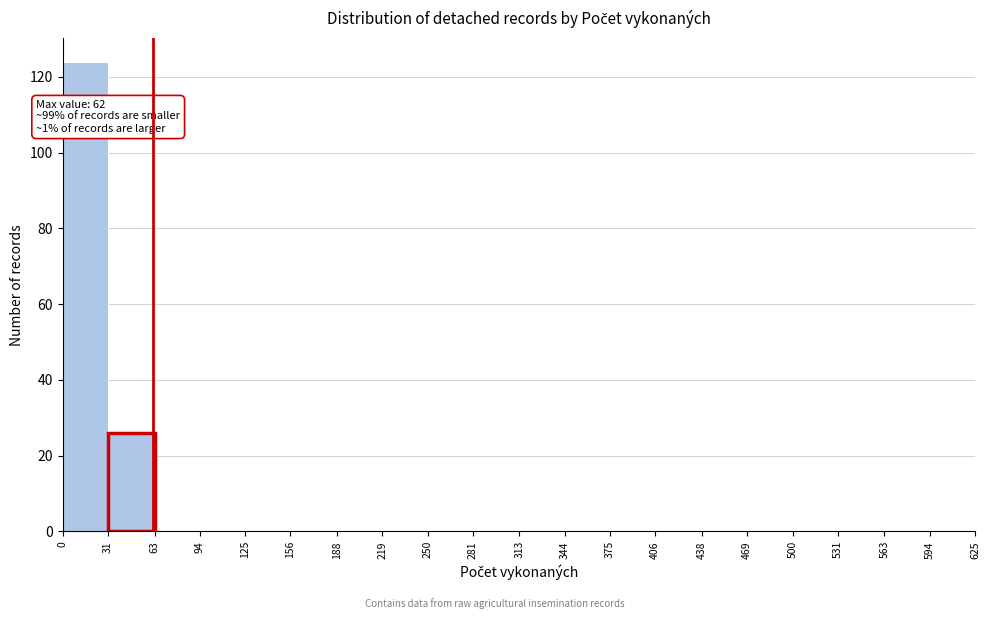

Over which range of the x-axis is the bar tallest?

0 to 31